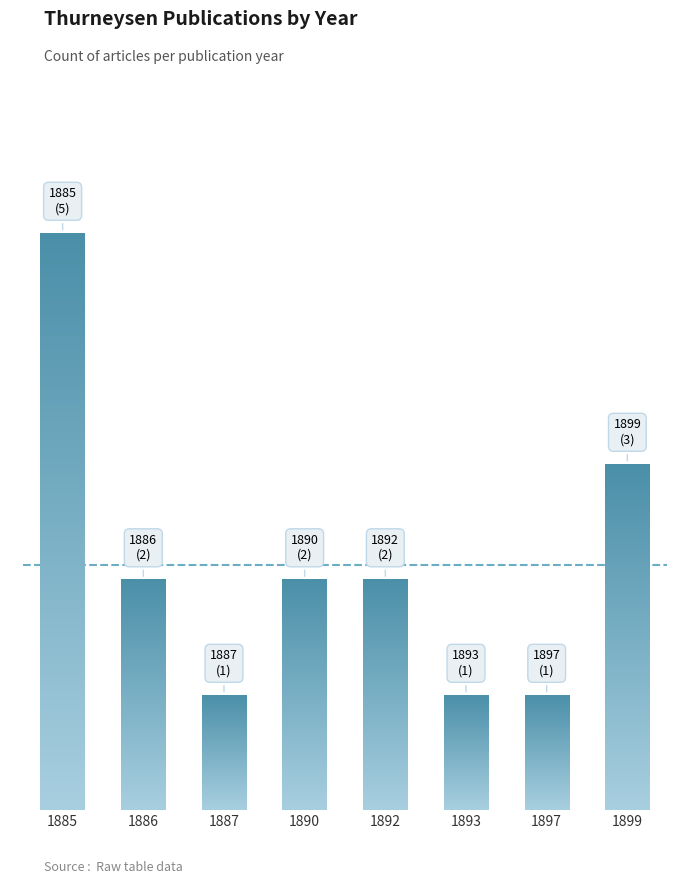

Reading left to right, list all the values displayed in this chart.

1885=5	1886=2	1887=1	1890=2	1892=2	1893=1	1897=1	1899=3